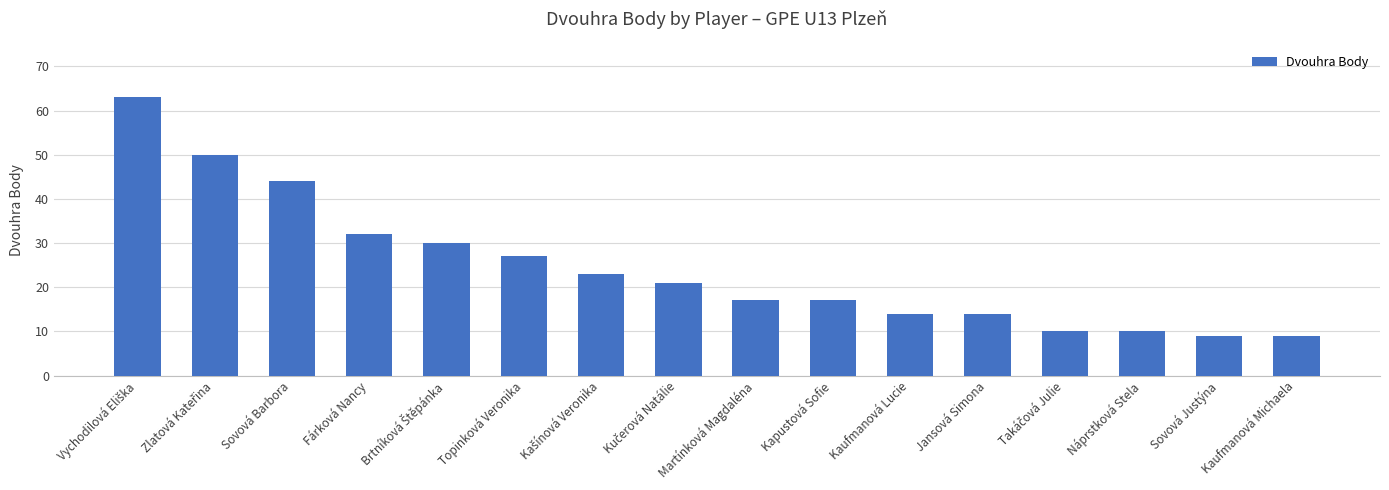

What is the label of the 10th bar from the left?

Kapustová Sofie